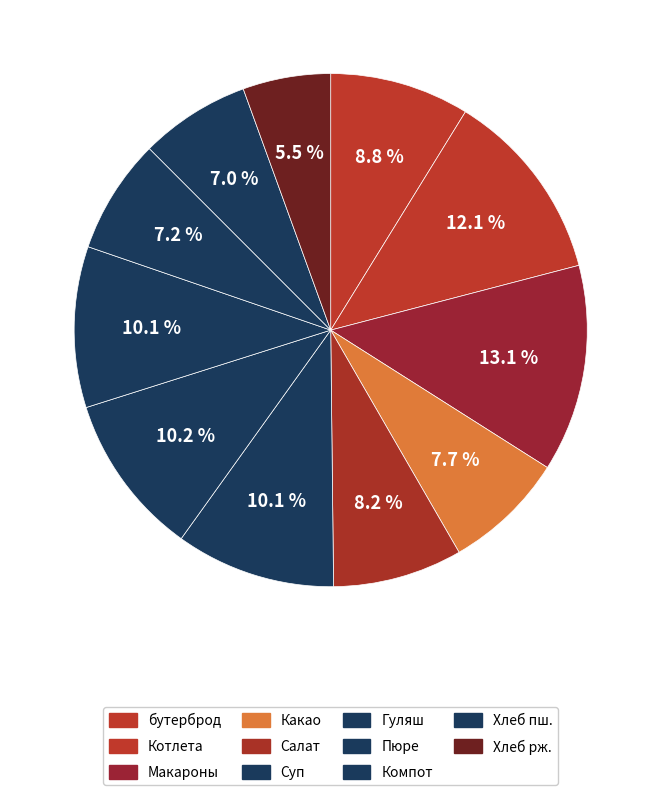

How many segments does this pie chart have?

11